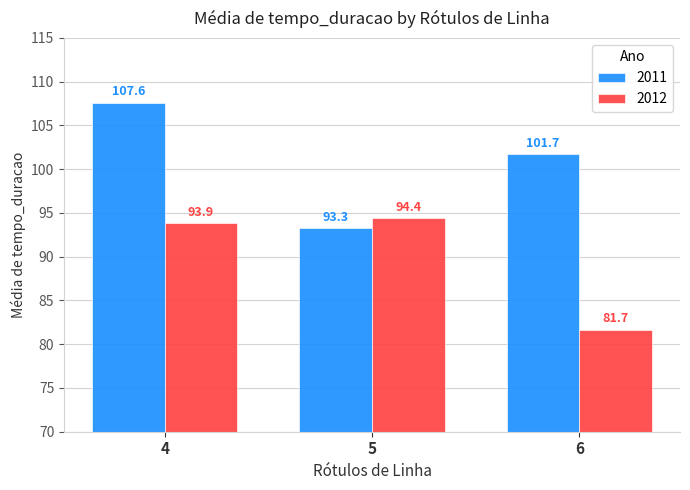

What is the difference between the highest and lowest values at 5?

1.1